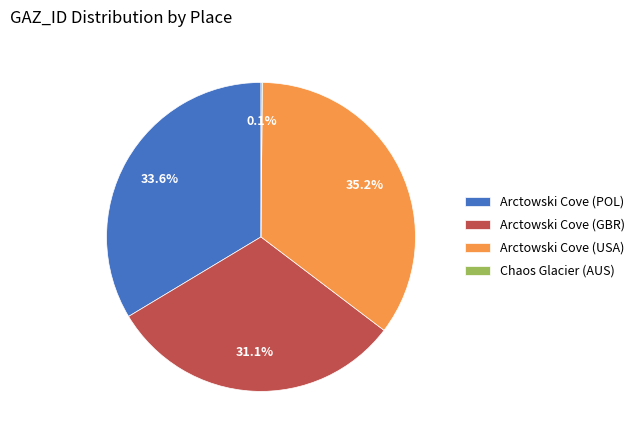

Which has a higher value, Arctowski Cove (GBR) or Arctowski Cove (USA)?

Arctowski Cove (USA)